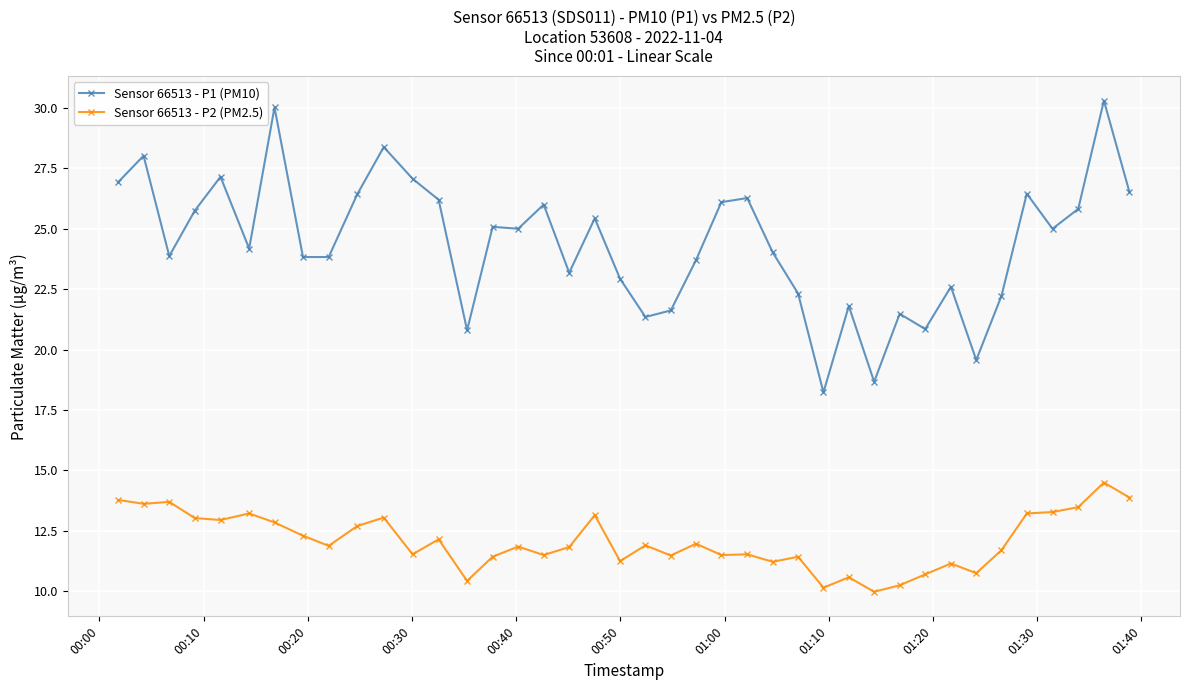

List the series in order of their peak value, highest first.

Sensor 66513 - P1 (PM10), Sensor 66513 - P2 (PM2.5)